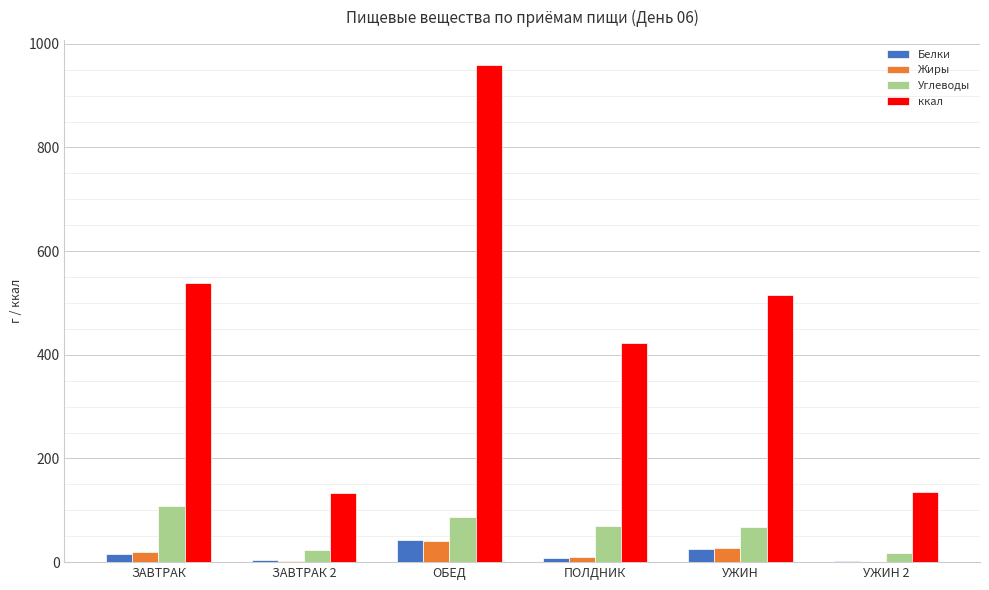

What is the approximate value of ккал at ОБЕД?

959.5